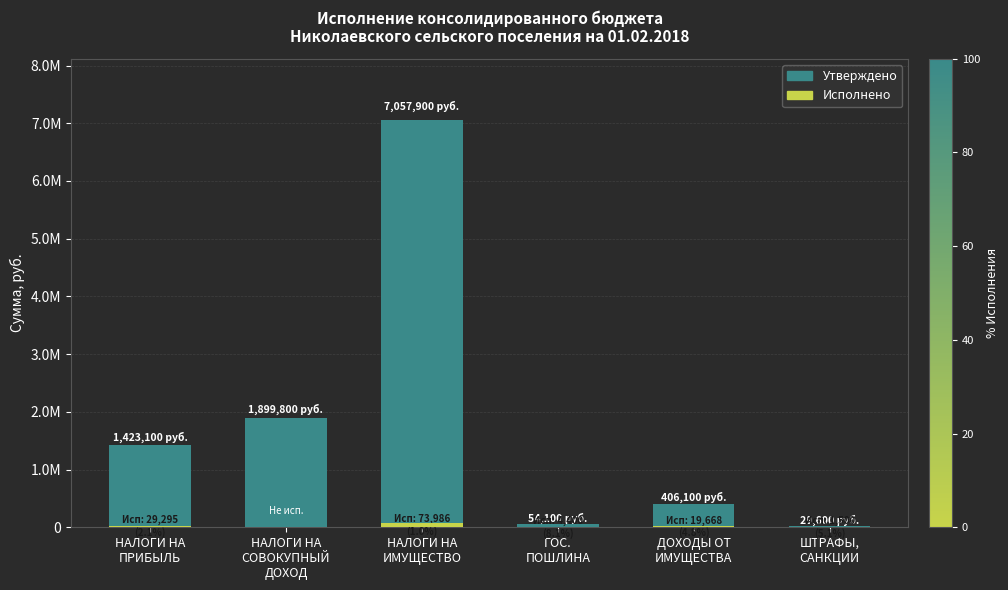

The Исполнено (бюджеты сельских поселений) series shows -25377.4 at НАЛОГИ НА
СОВОКУПНЫЙ
ДОХОД. True or false?

False